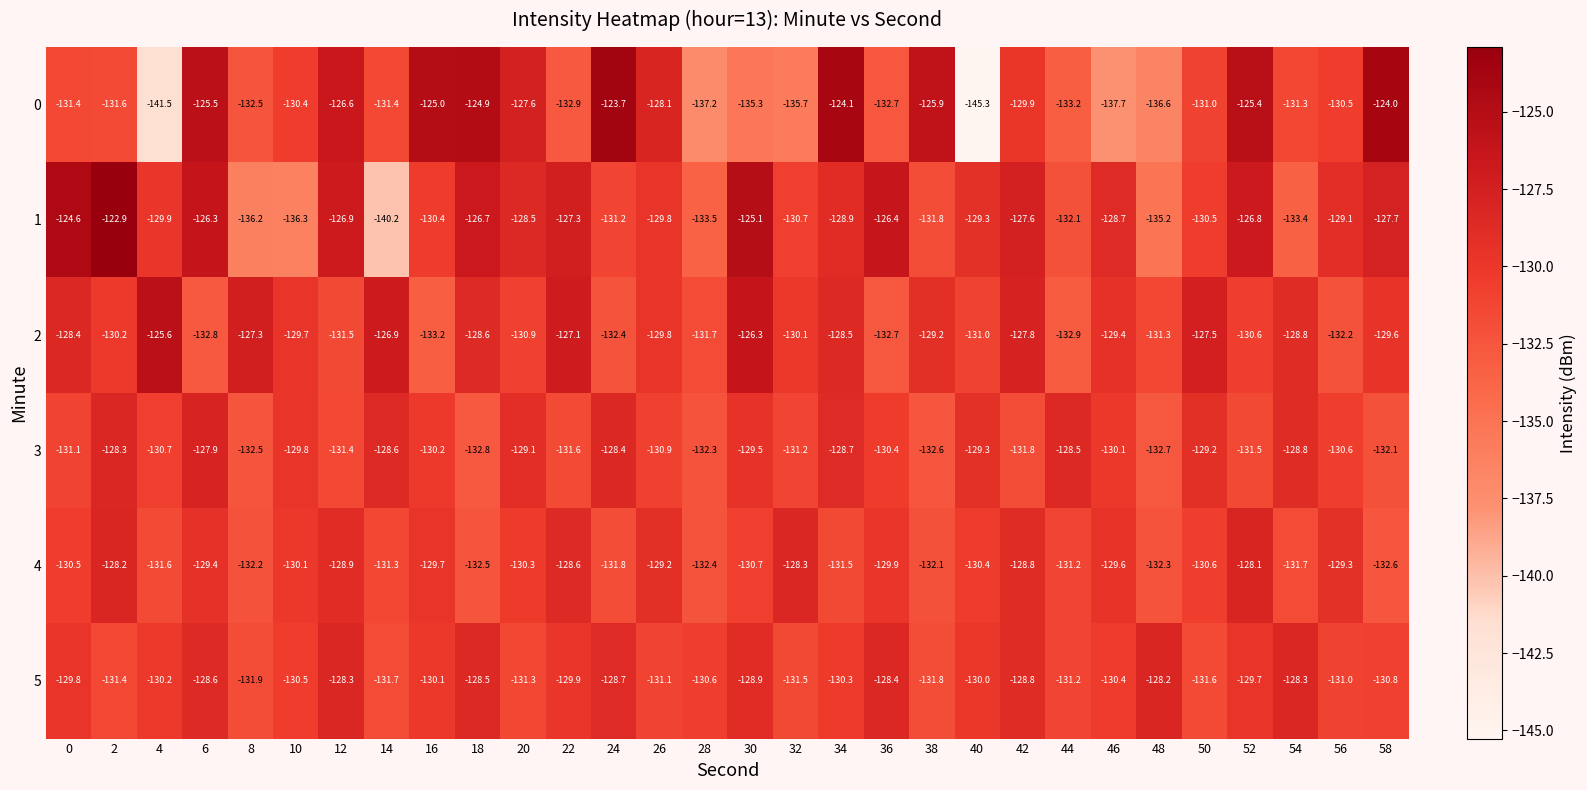

The value of 0 at 40 is -190.5. True or false?

False